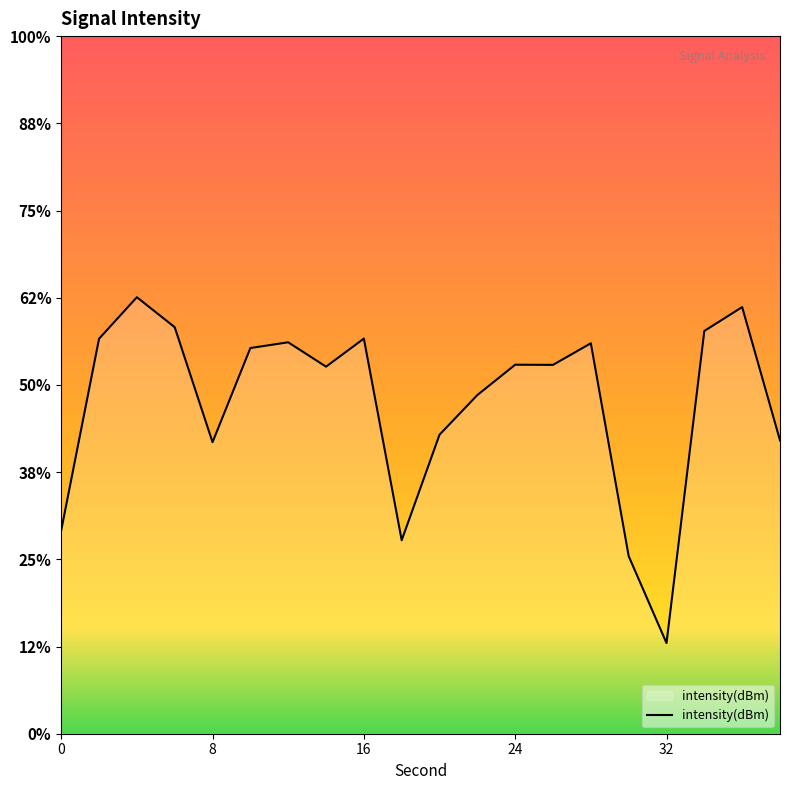

The chart shows a value of -186.8 at 24. True or false?

False